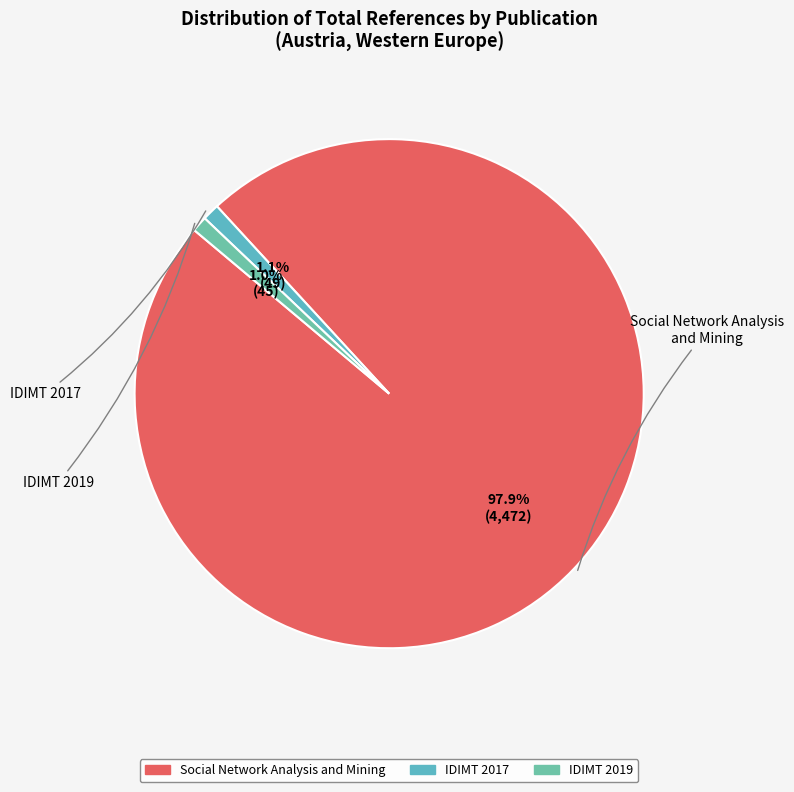

Is the sum of IDIMT 2017 and IDIMT 2019 greater than half?

No